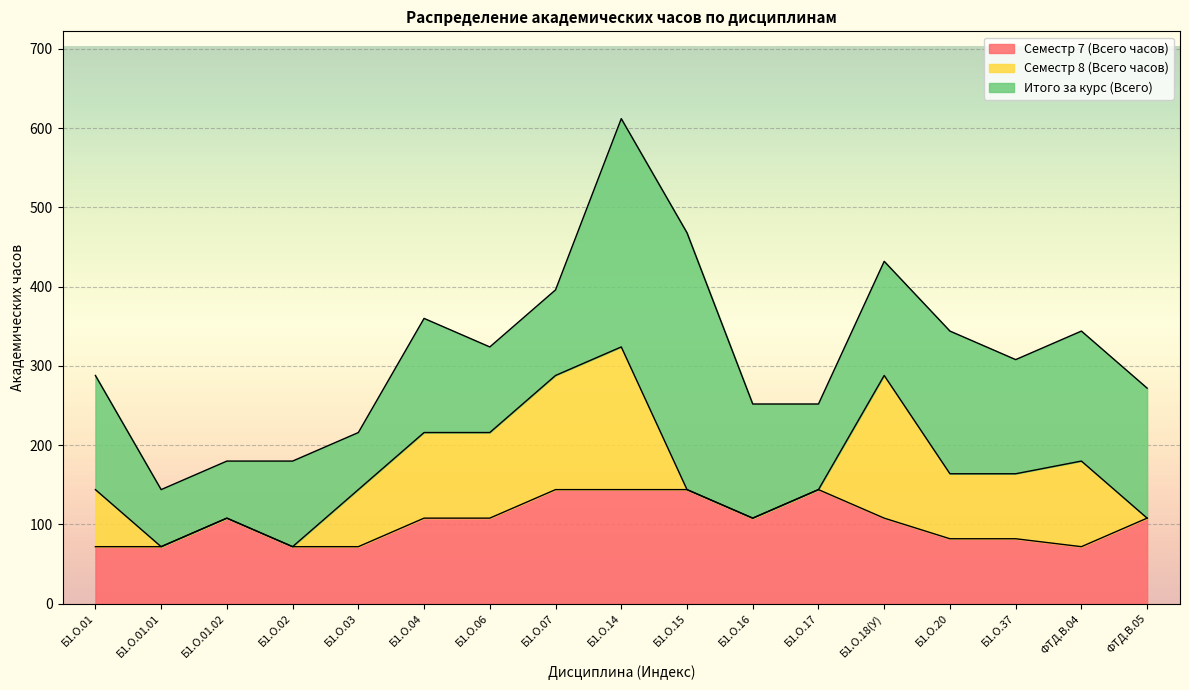

Reading left to right, list all the values displayed in this chart.

Семестр 7 (Всего часов): 72	72	108	72	72	108	108	144	144	144	108	144	108	82	82	72	108
Семестр 8 (Всего часов): 72	0	0	0	72	108	108	144	180	0	0	0	180	82	82	108	0
Итого за курс (Всего): 144	72	72	108	72	144	108	108	288	324	144	108	144	180	144	164	164